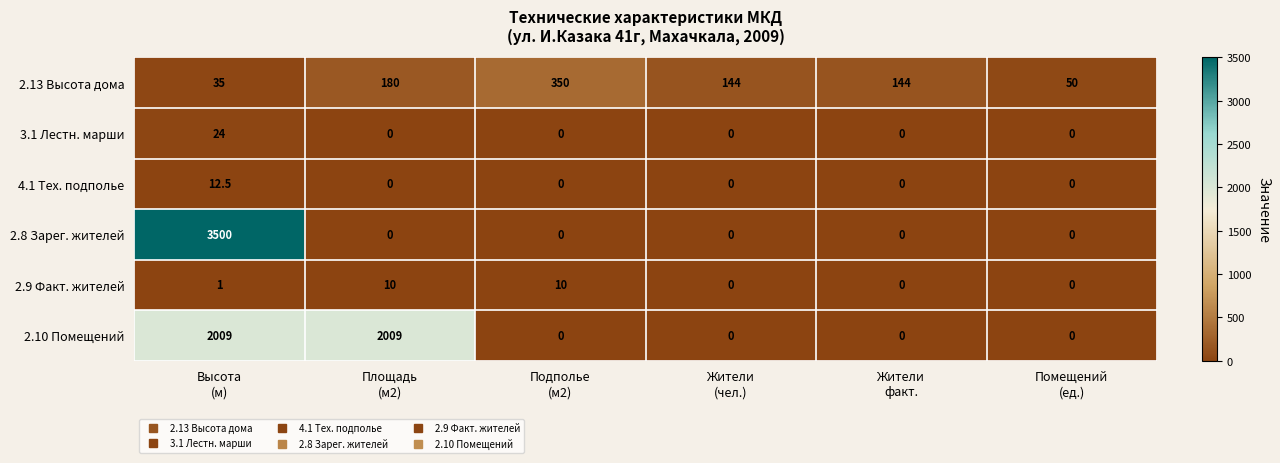

Which series has the largest range (max minus min)?

2.8 Зарег. жителей